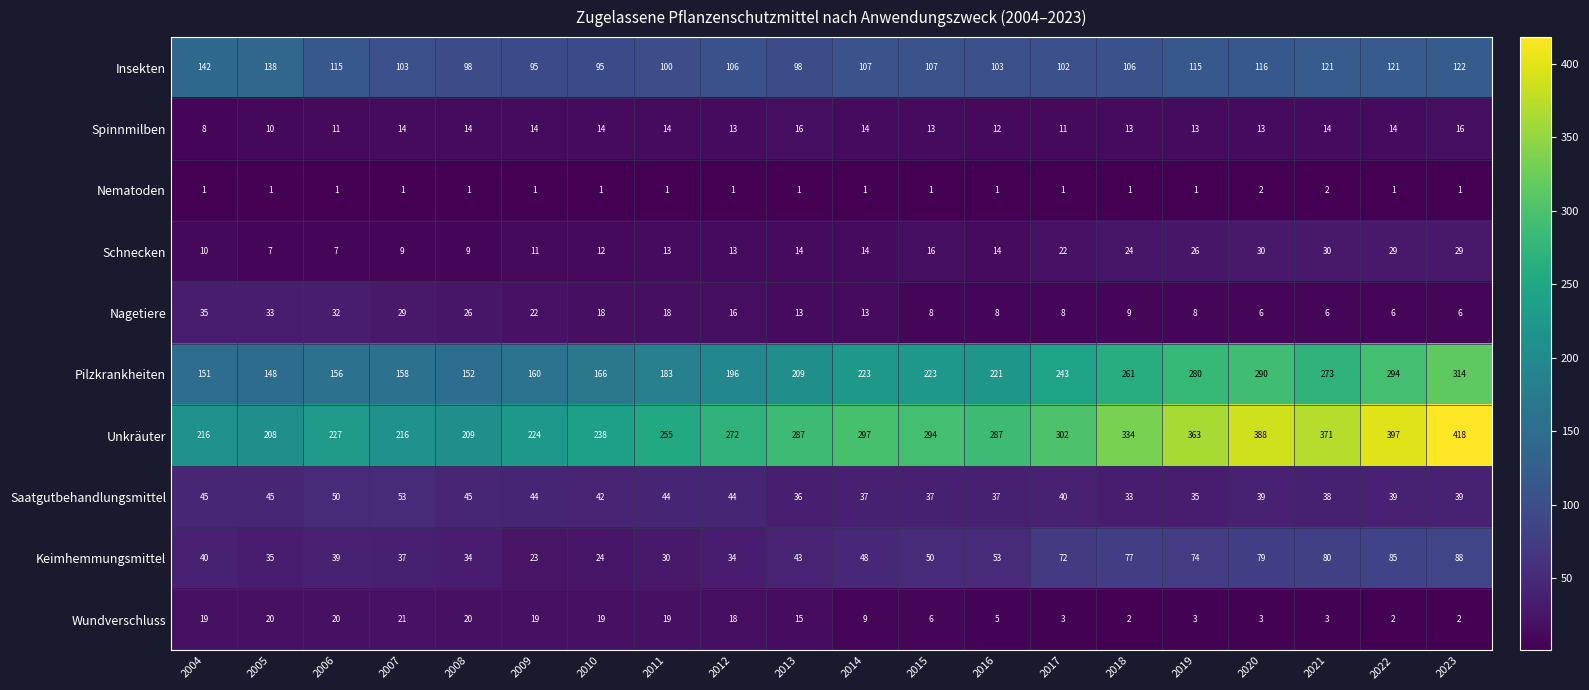

The Keimhemmungsmittel series shows 35 at 2005. True or false?

True